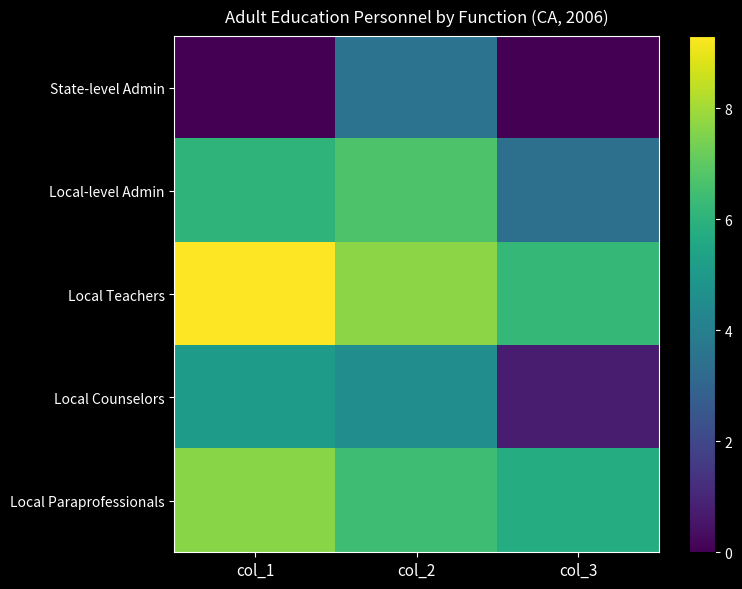

Reading left to right, list all the values displayed in this chart.

State-level Admin: col_1=0.0	col_2=3.5	col_3=0.0
Local-level Admin: col_1=6.0	col_2=6.7	col_3=3.4
Local Teachers: col_1=9.3	col_2=7.7	col_3=6.2
Local Counselors: col_1=5.1	col_2=4.5	col_3=0.7
Local Paraprofessionals: col_1=7.6	col_2=6.4	col_3=5.8